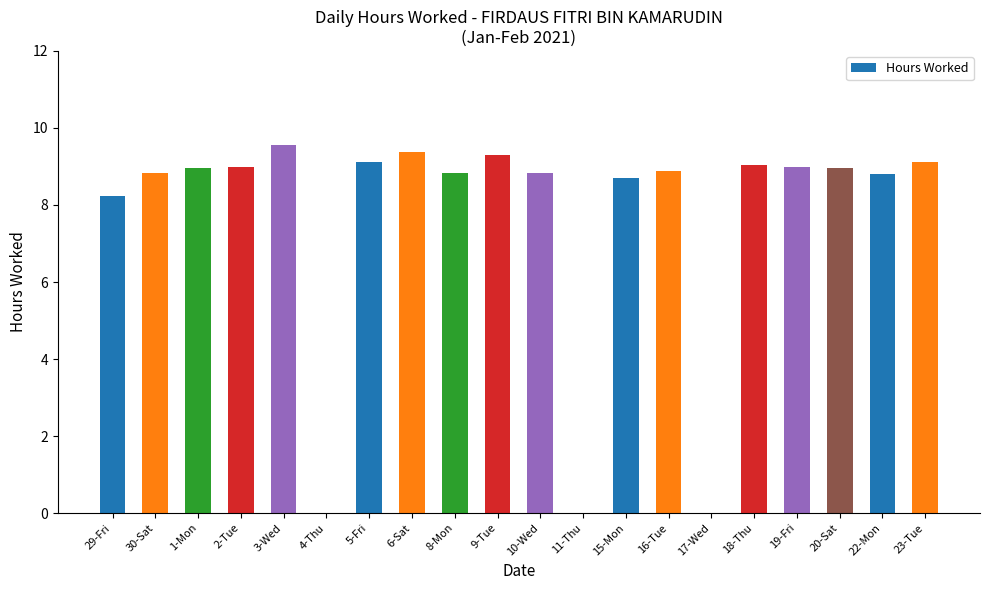

What is the sum of the values at 16-Tue and 5-Fri?

18.0